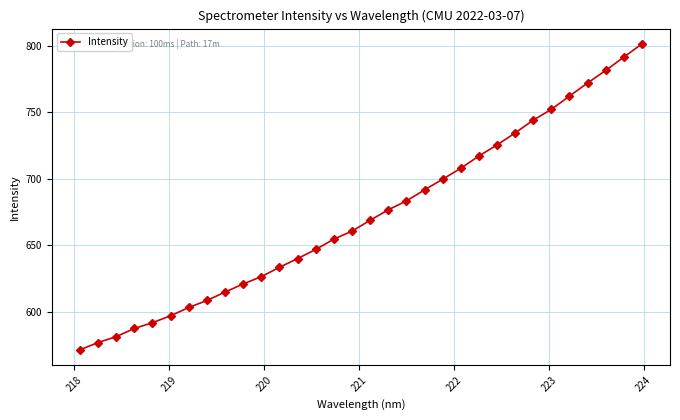

True or false: the data has more than 2 interior local peaks.

False